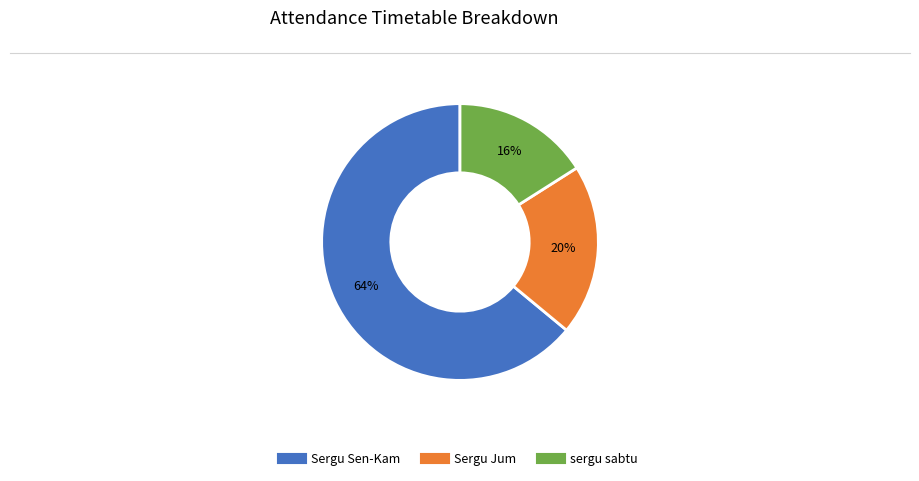

Is there any slice that represents more than half of the pie?

Yes